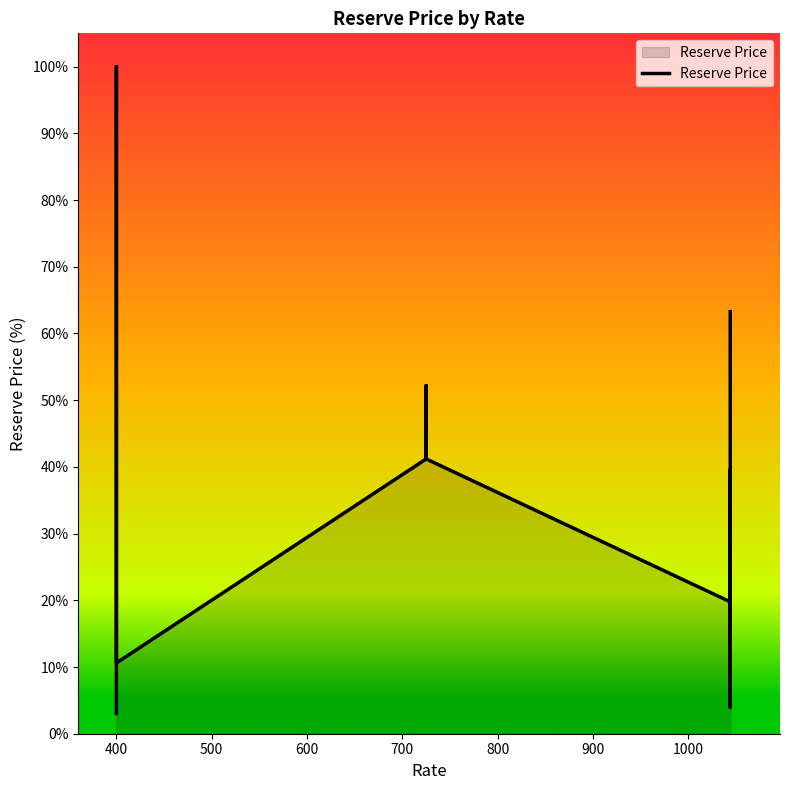

The chart shows a value of 7.6 at 10. True or false?

False